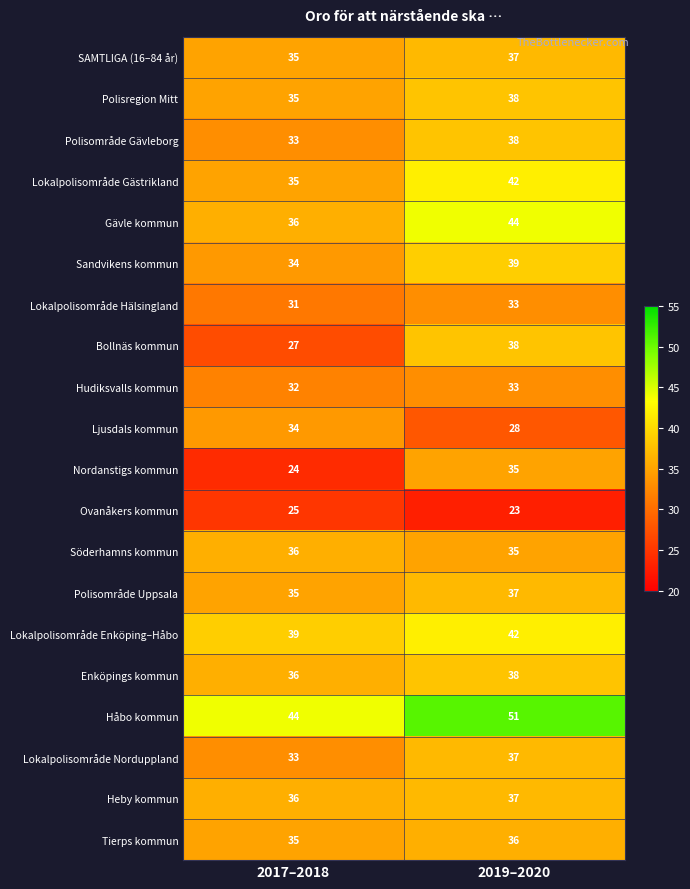

Count the number of data series in this chart.

20